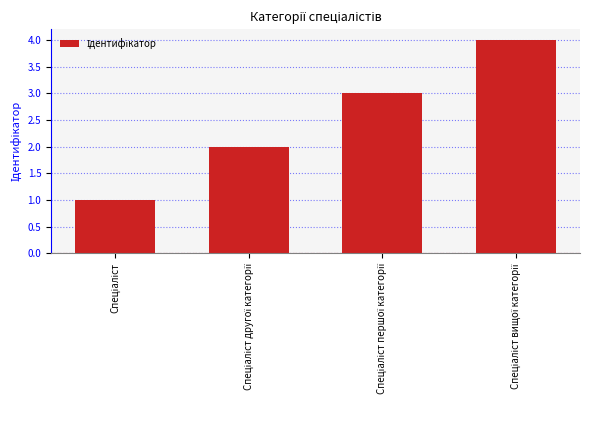

What is the maximum value shown in the chart?

4